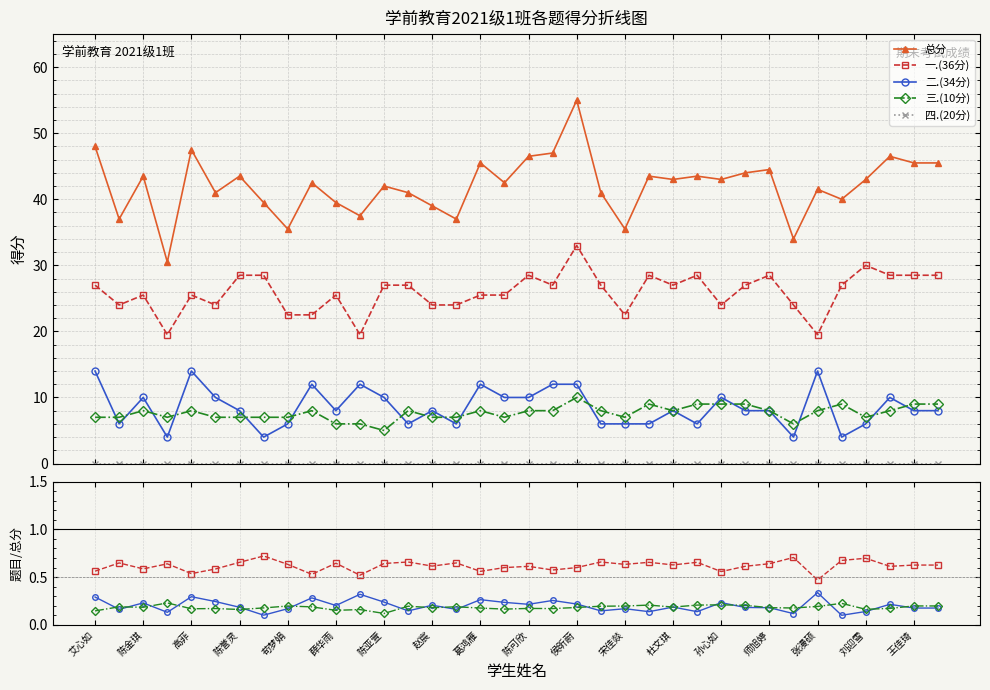

Is it true that 一.(36分) equals 0.8 at 宋佳燚?

False